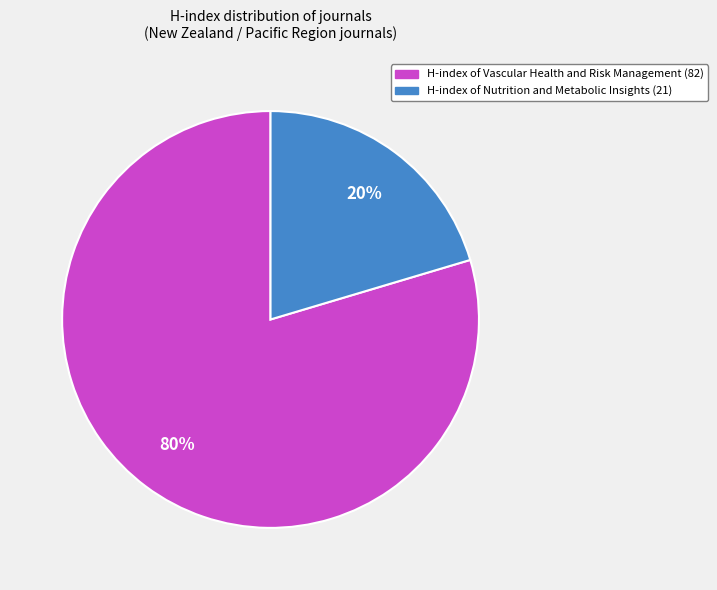

To the nearest percent, what is the average slice percentage?

50%